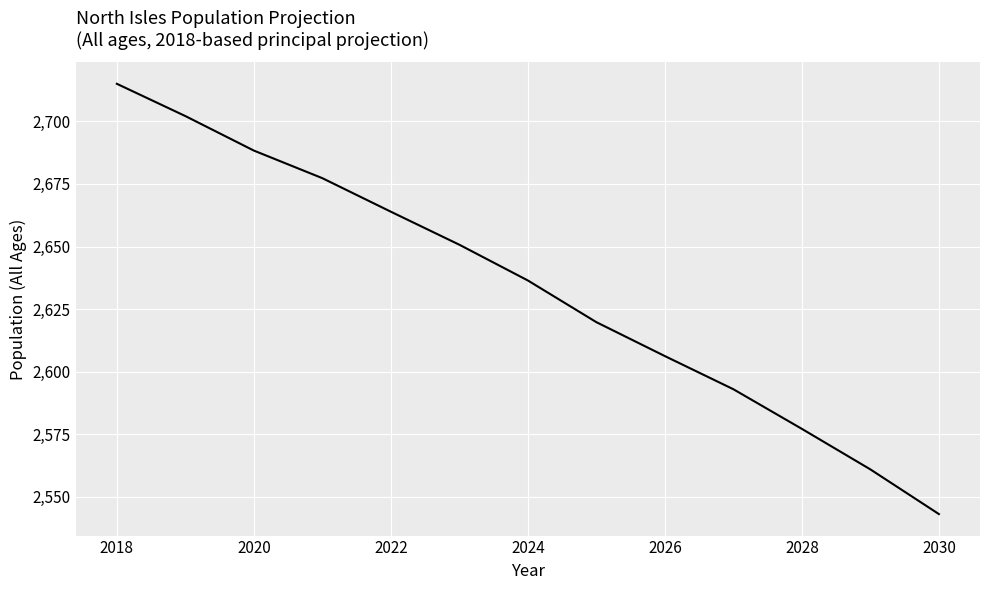

True or false: there are more than 2 points higher than both neighbors.

False